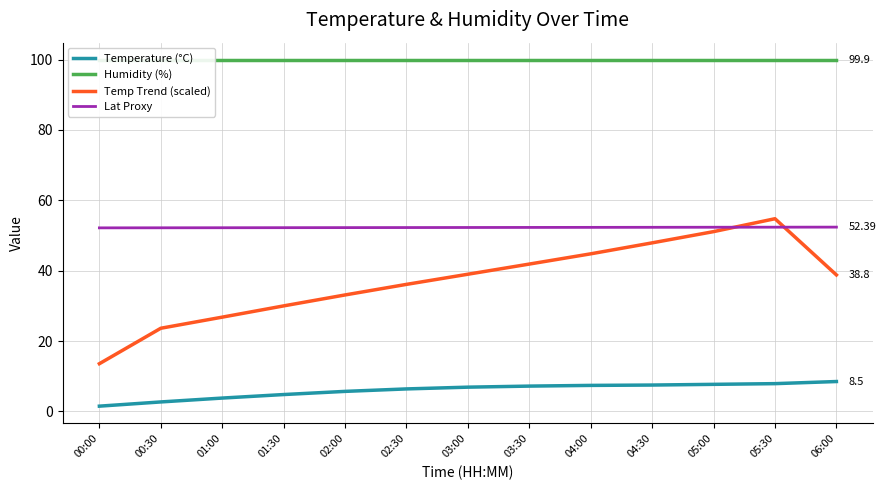

The value of Temperature (°C) at 03:00 is 11.0. True or false?

False